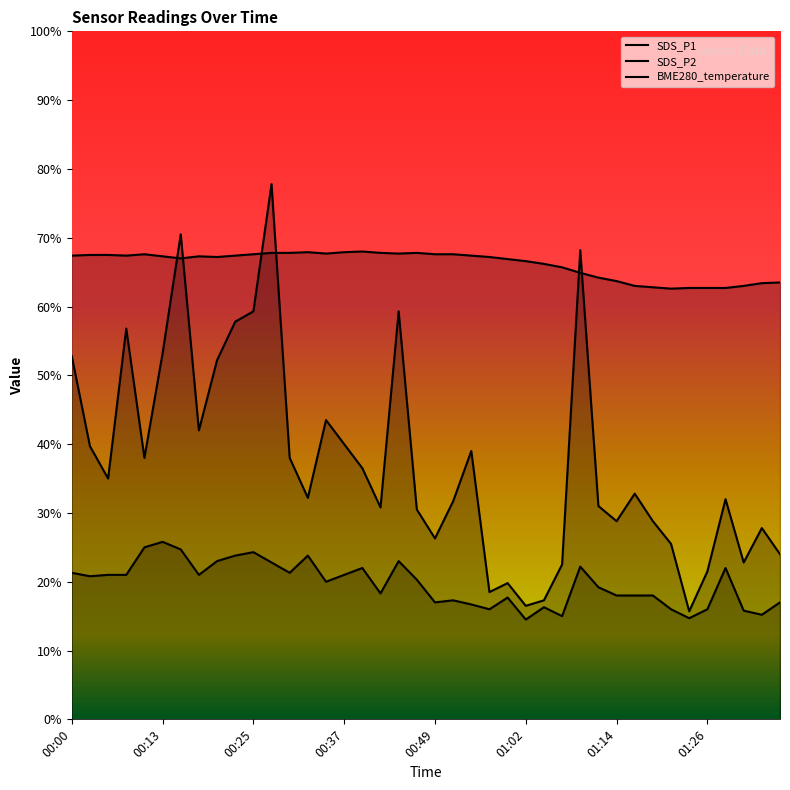

What is the maximum value for SDS_P2?

2.6